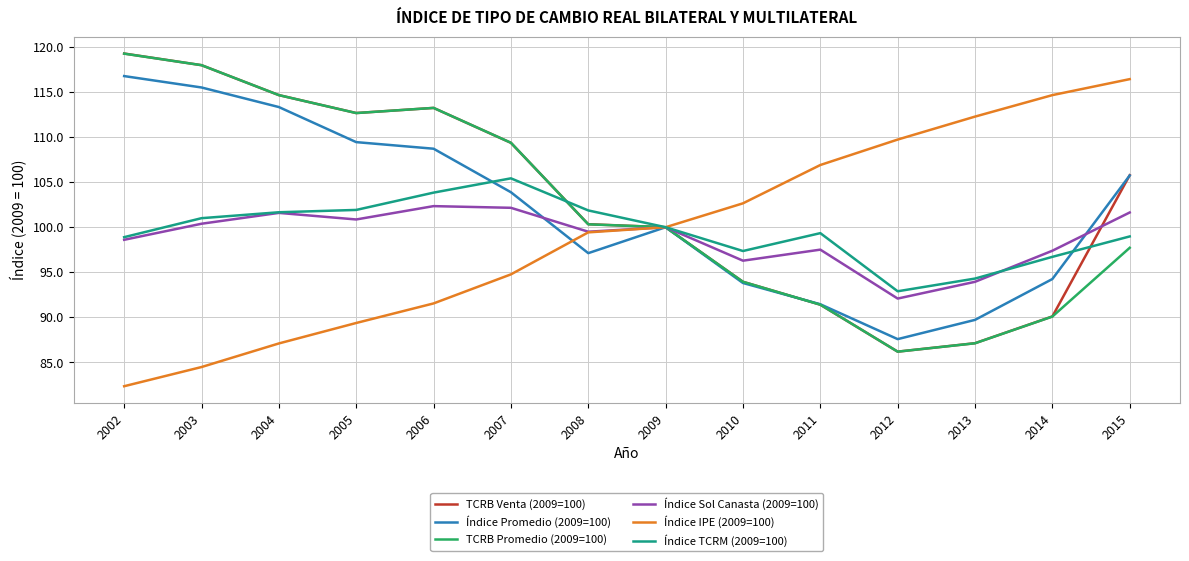

What is the sum of the Índice IPE (2009=100) values at 2011 and 2015?

223.3